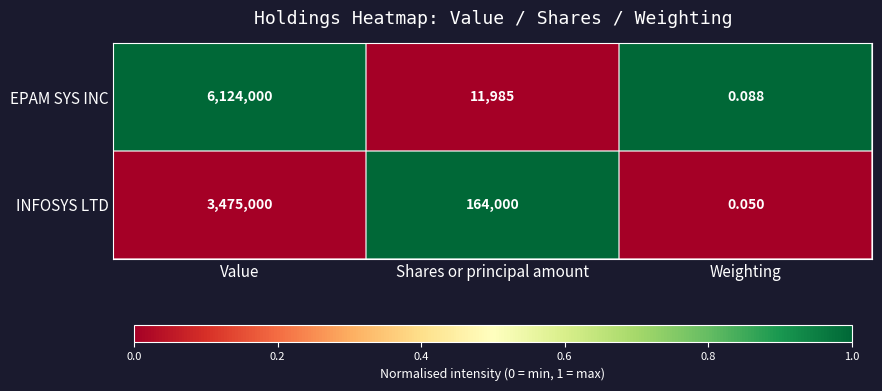

At which label is INFOSYS LTD closest to 1737500?

Shares or principal amount